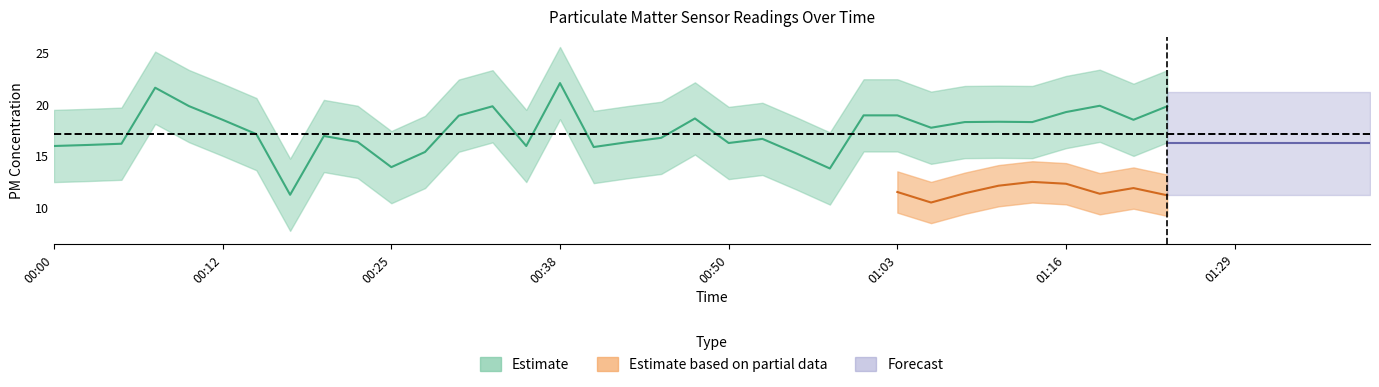

True or false: P1 has more than 2 points higher than both neighbors.

True